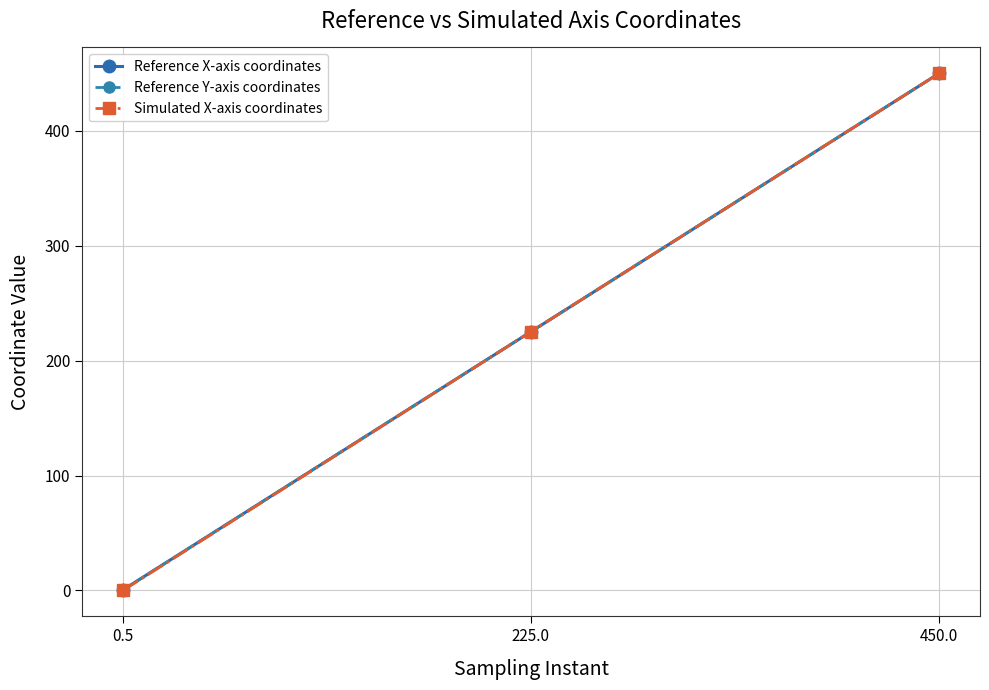

Is this an area chart (filled region under the line)?

No